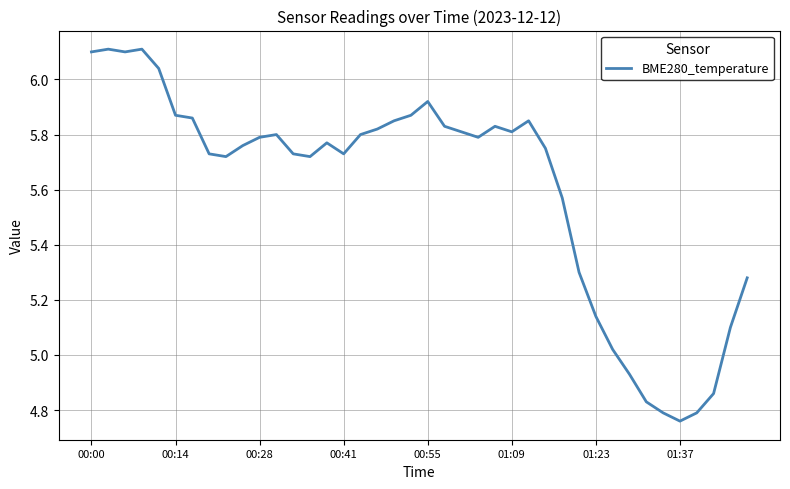

What is the greatest value displayed?

6.1